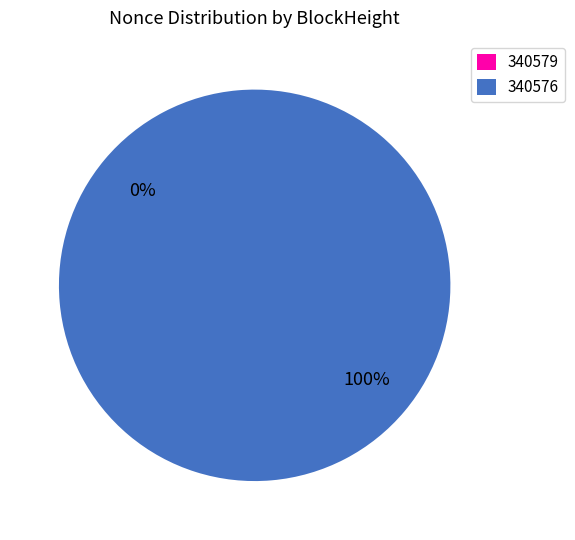

To the nearest percent, what is the combined percentage of 340576 and 340579?

100%